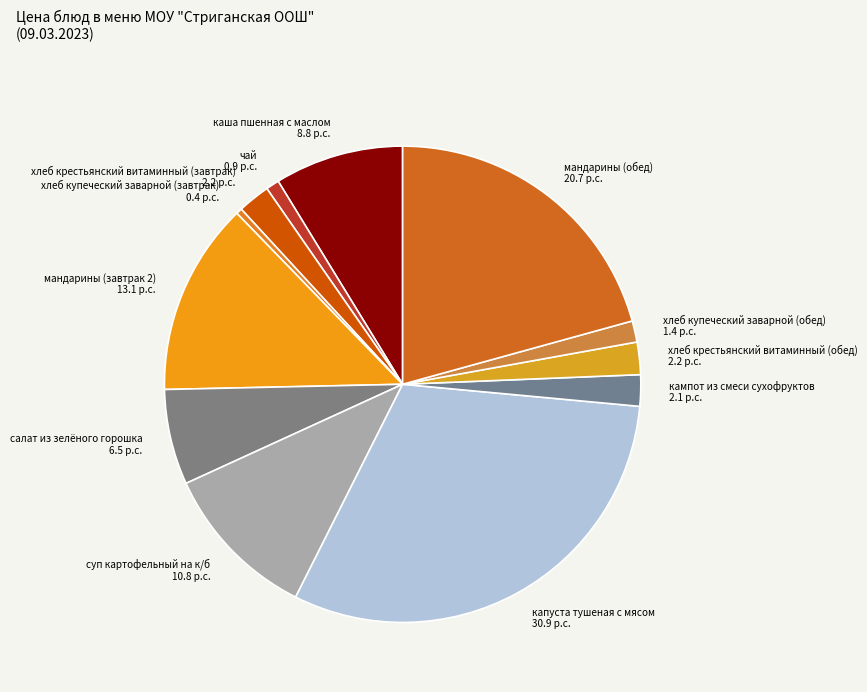

Combined, do мандарины (завтрак 2) 13.1 p.c. and капуста тушеная с мясом 30.9 p.c. account for over 50%?

No